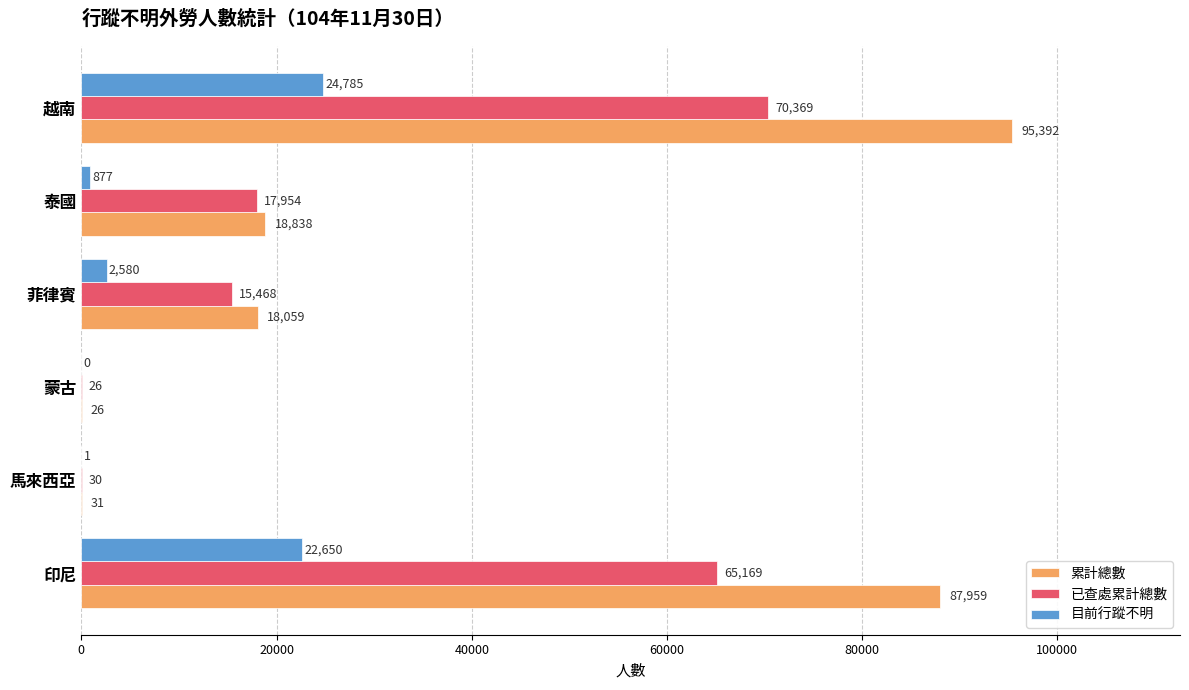

What is the sum of all 累計總數 values?

220305